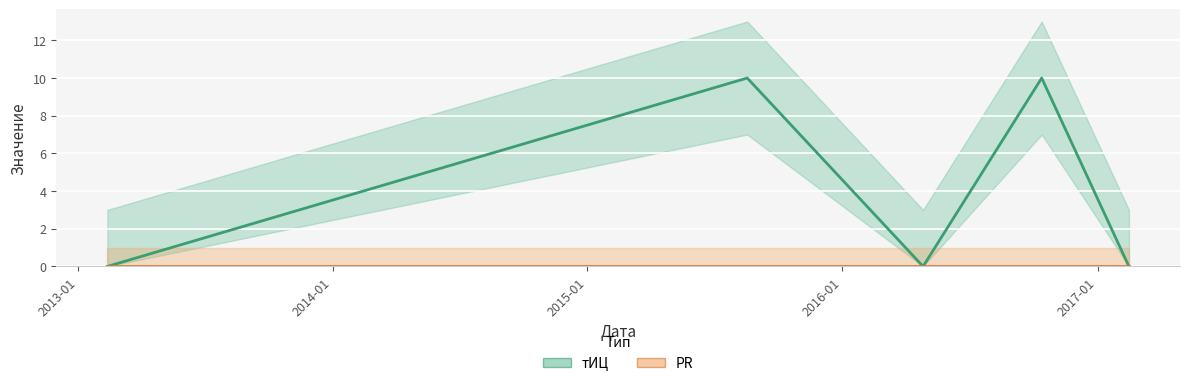

How many values exceed 0?

2